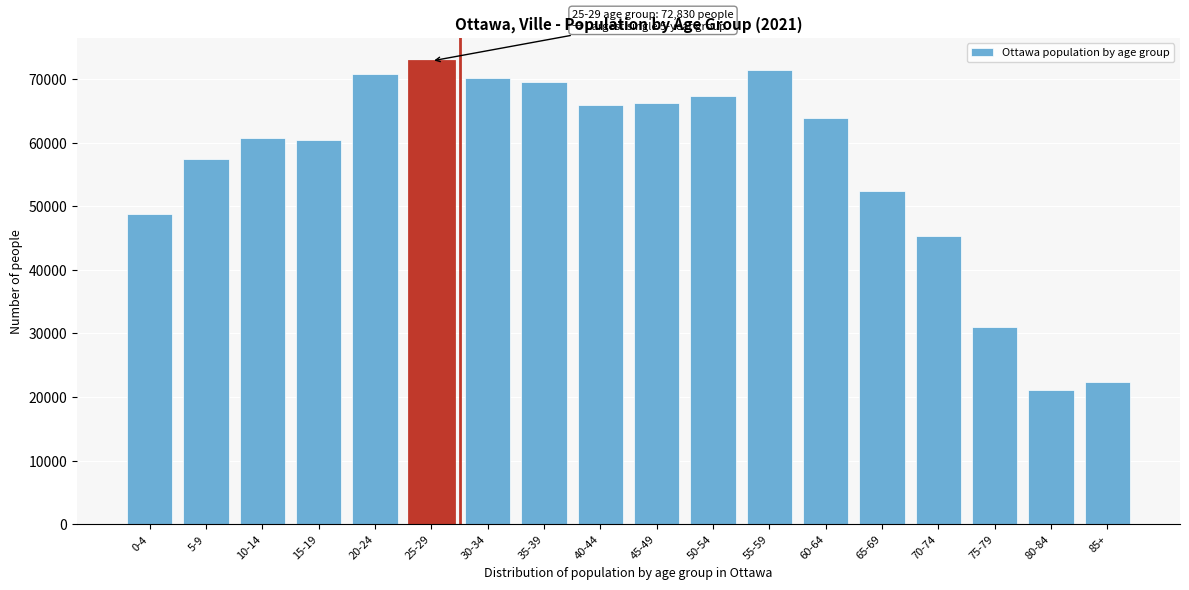

Reading left to right, list all the values displayed in this chart.

48790	57410	60720	60385	70785	72830	70190	69520	65890	66240	67265	71465	63795	52355	45375	30940	21080	22395